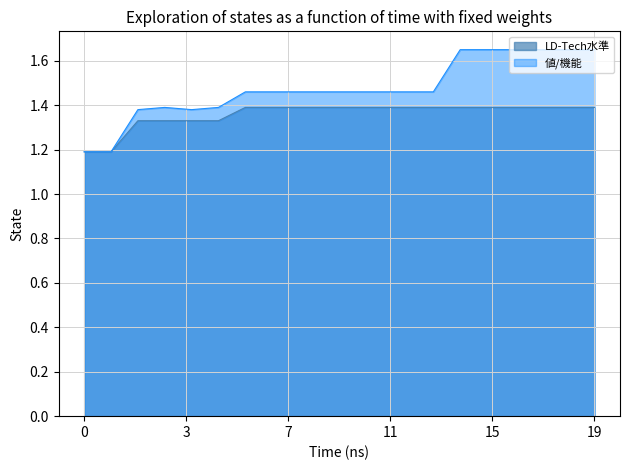

What is the difference between the maximum and minimum values in the 値/機能 series?

0.5